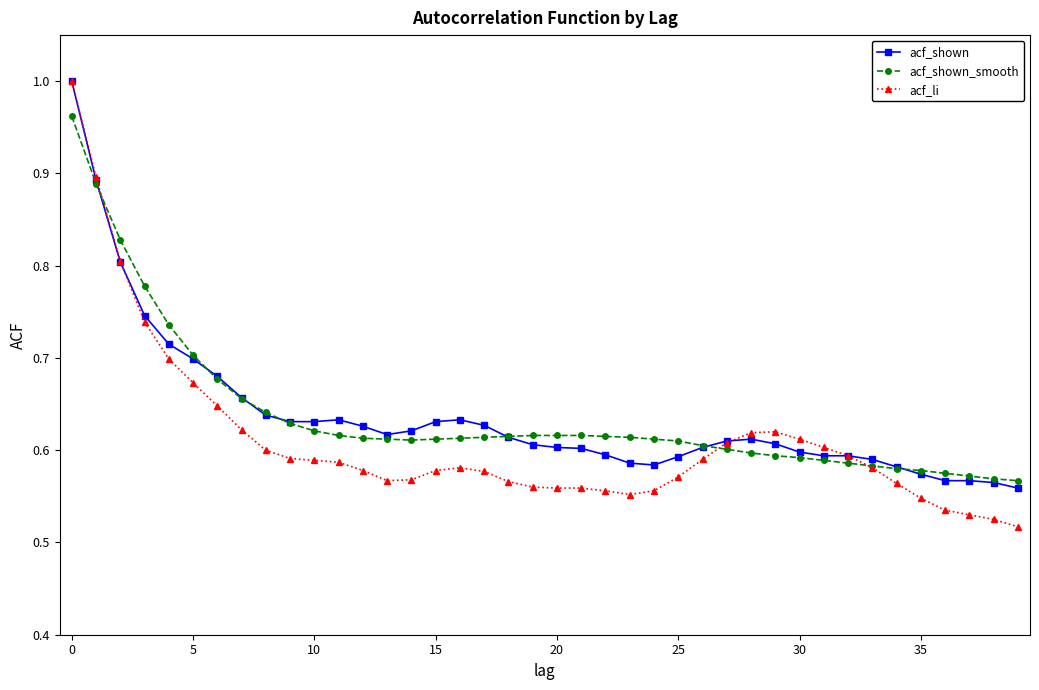

At how many categories does at least one series exceed 0?

40